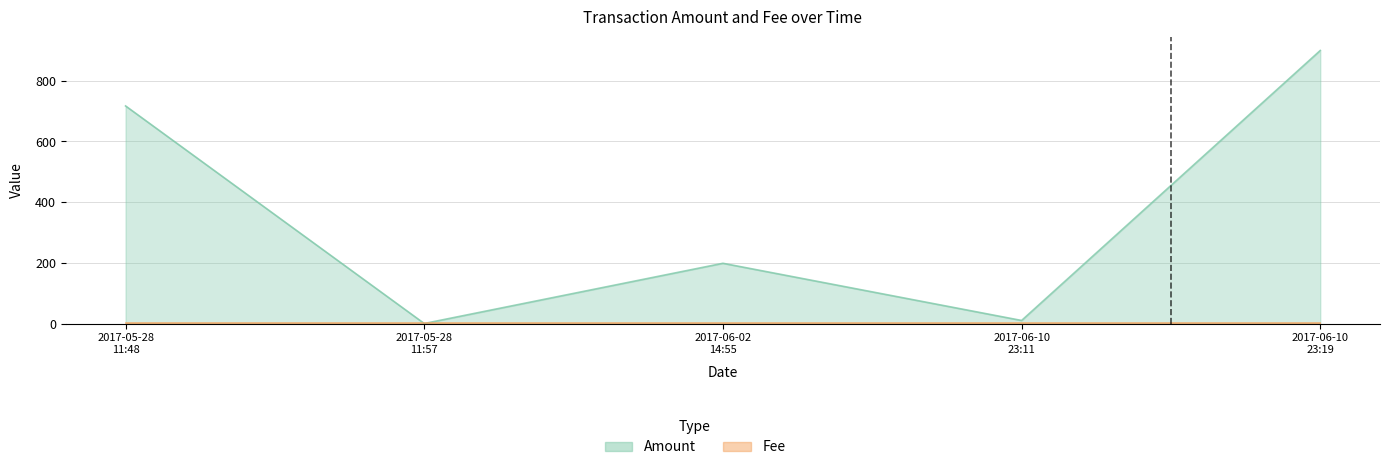

How many positive values are there?

4